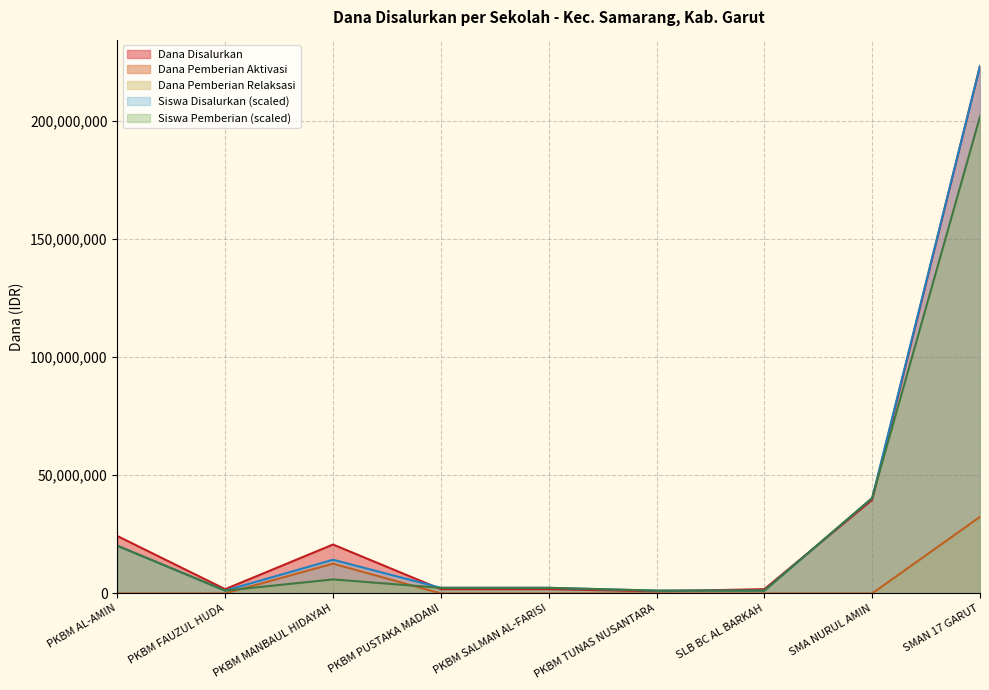

The value of Dana Pemberian Aktivasi at SMAN 17 GARUT is 32400000.0. True or false?

True